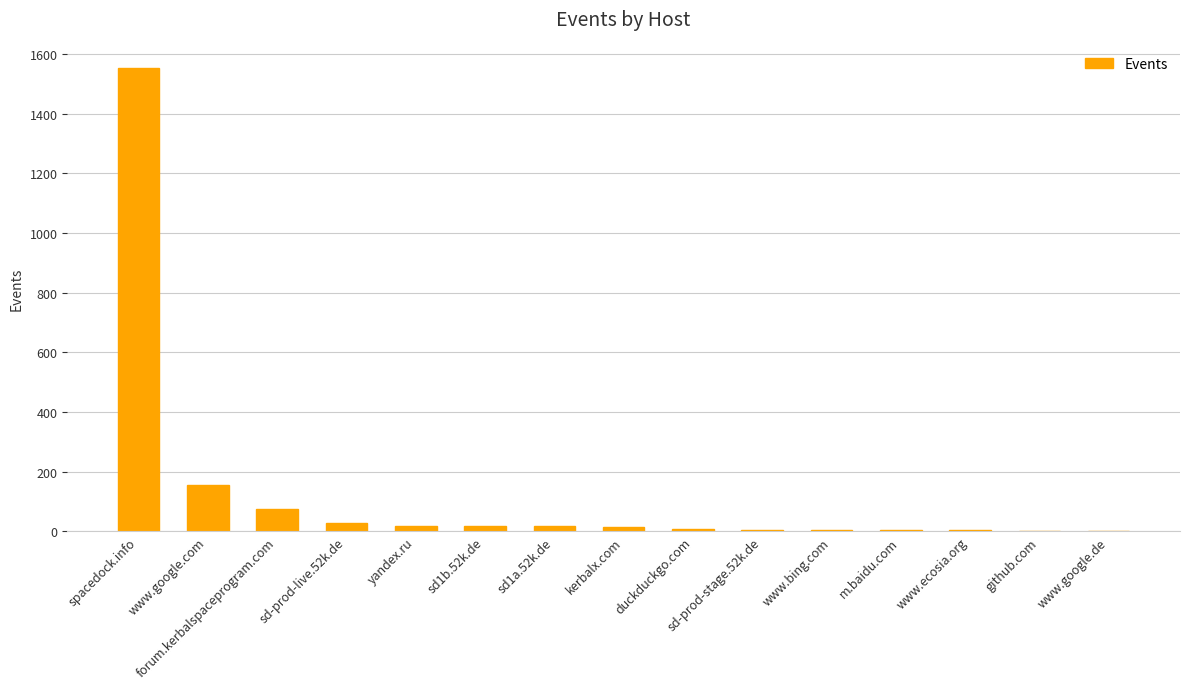

How many categories are shown in the chart?

15